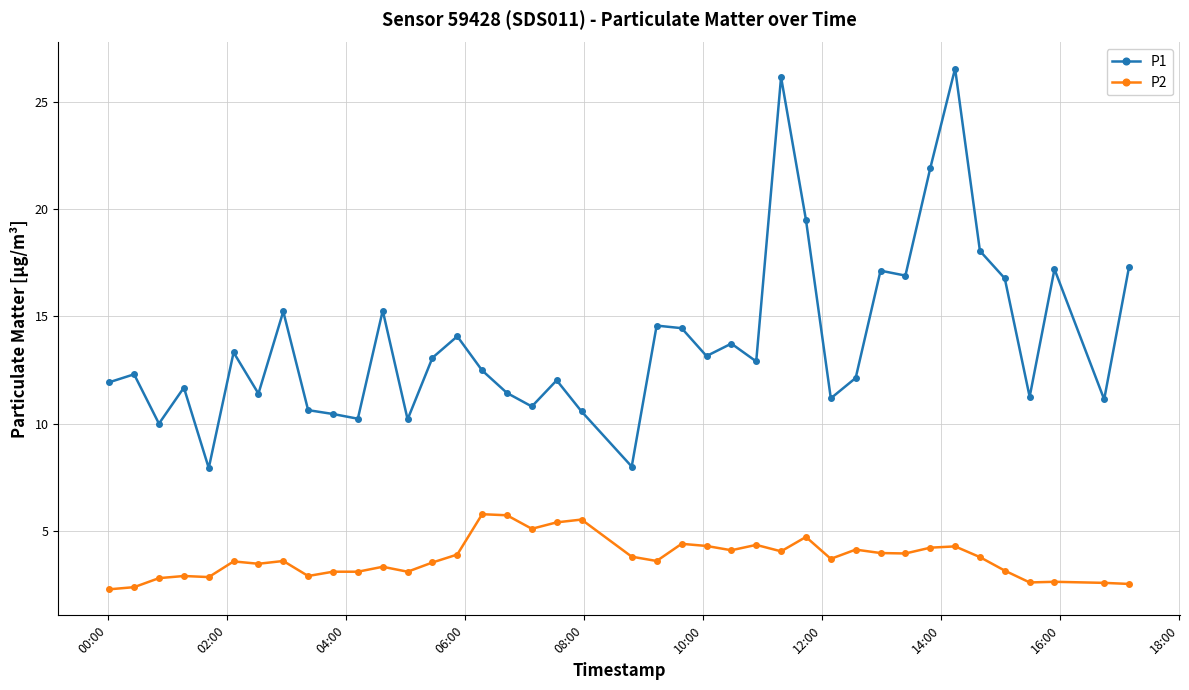

What is the difference between the maximum and second lowest values in the P2 series?

3.4